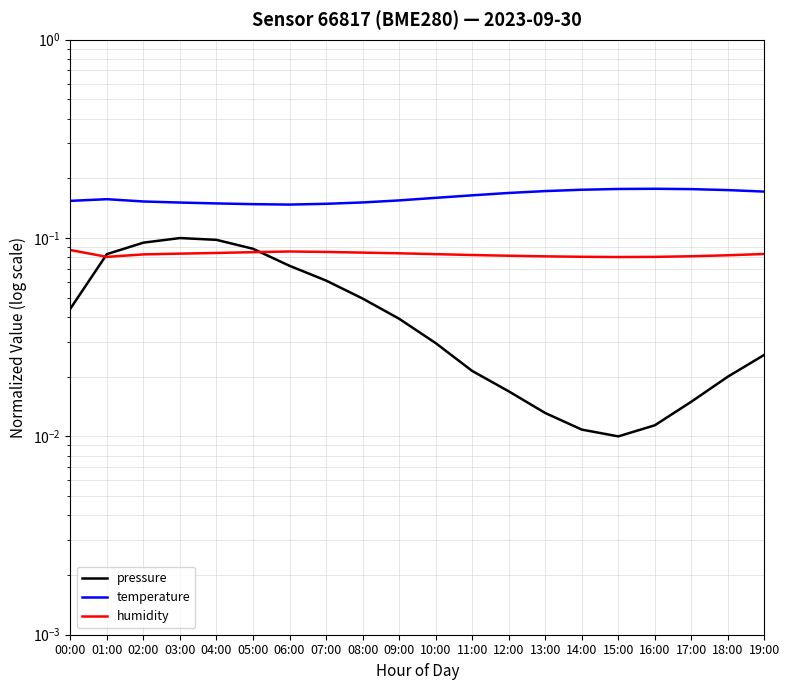

How many interior local peaks does the humidity series have?

1